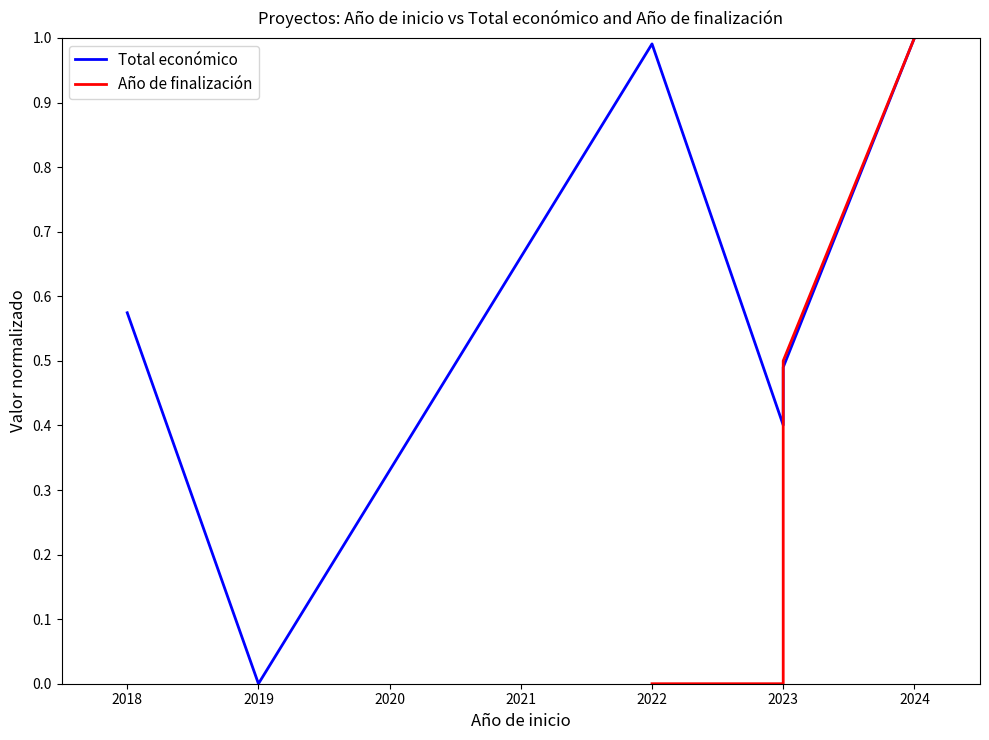

Is it true that the value at 2023 is 0.7?

False